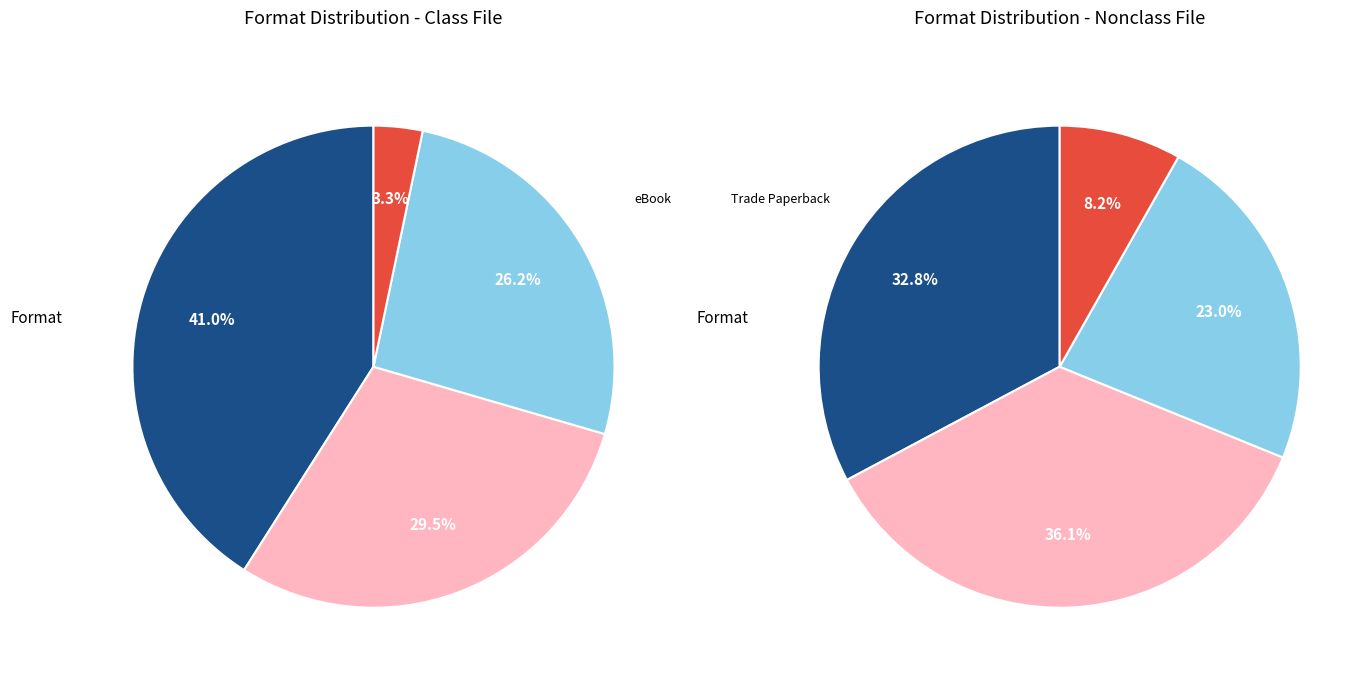

To the nearest percent, what is the difference between the eBook and Trade Paperback slice percentages?

15%